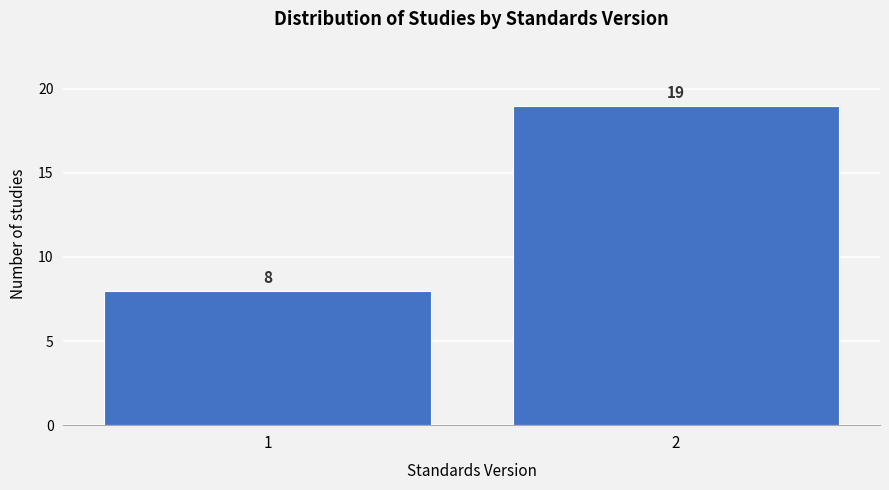

Reading right to left, what are all the values shown in this chart?

19	8